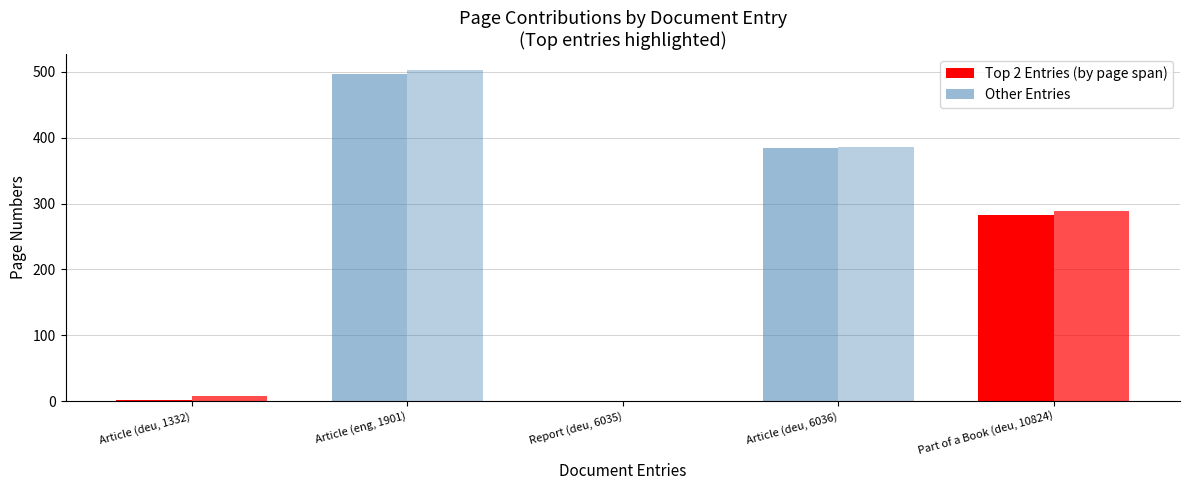

Reading right to left, list all the values displayed in this chart.

Erste Seite: 282	384	0	497	1
Letzte Seite: 288	386	0	502	8